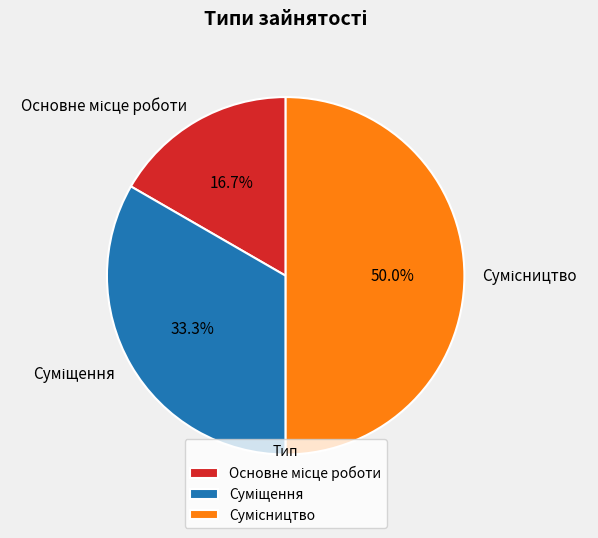

The Суміщення slice represents 33% of the pie. True or false?

True